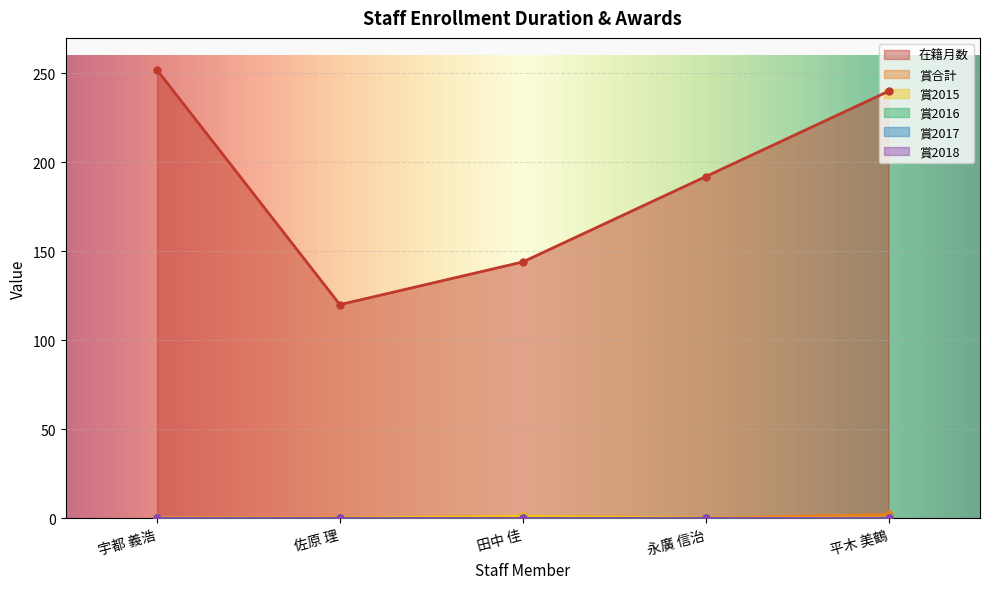

At how many categories does at least one series exceed 221?

2